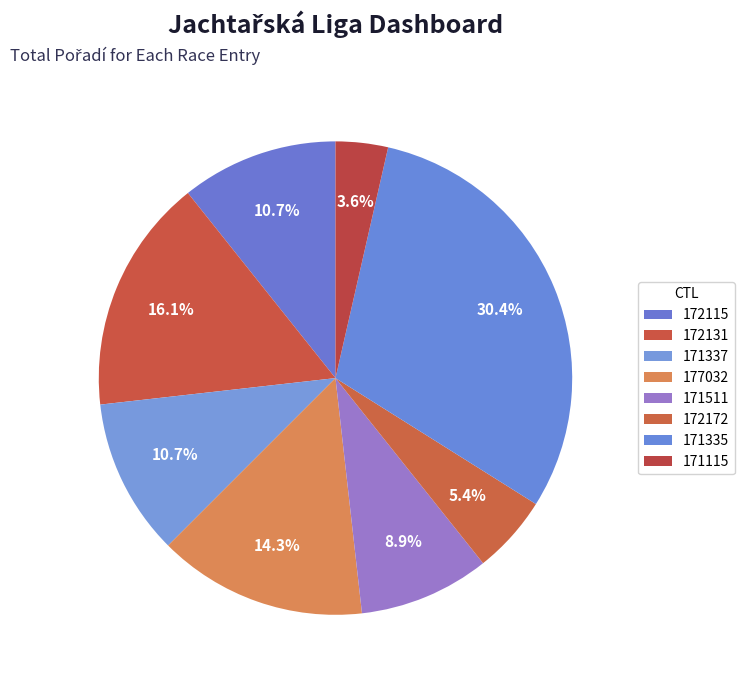

How many slices are in this pie chart?

8